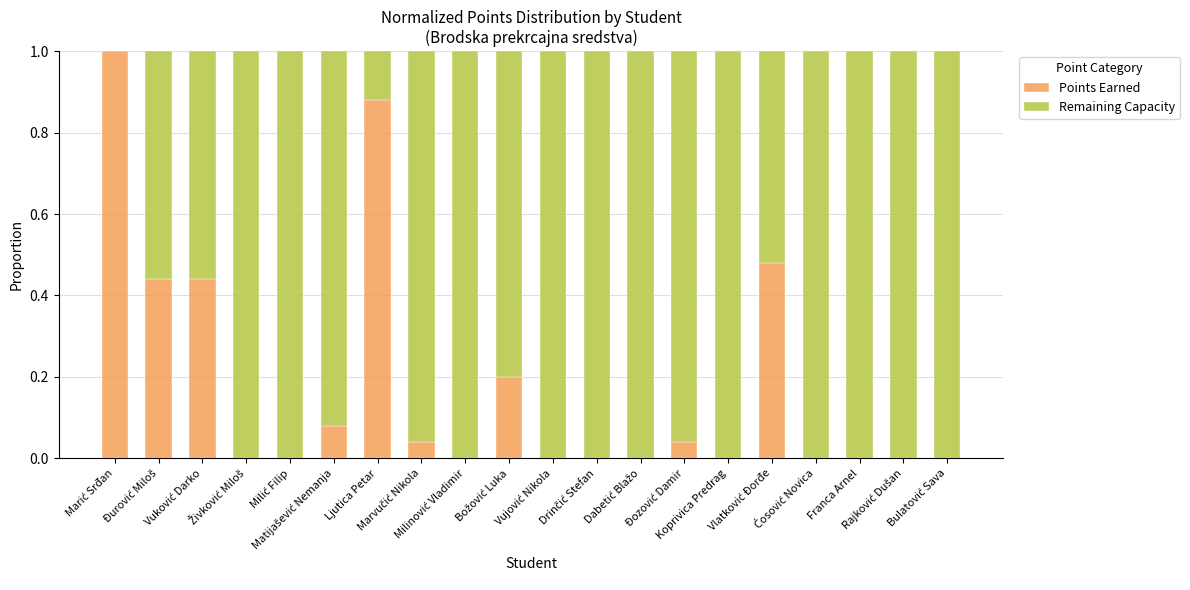

What is the sum of all Points Earned values?

3.6